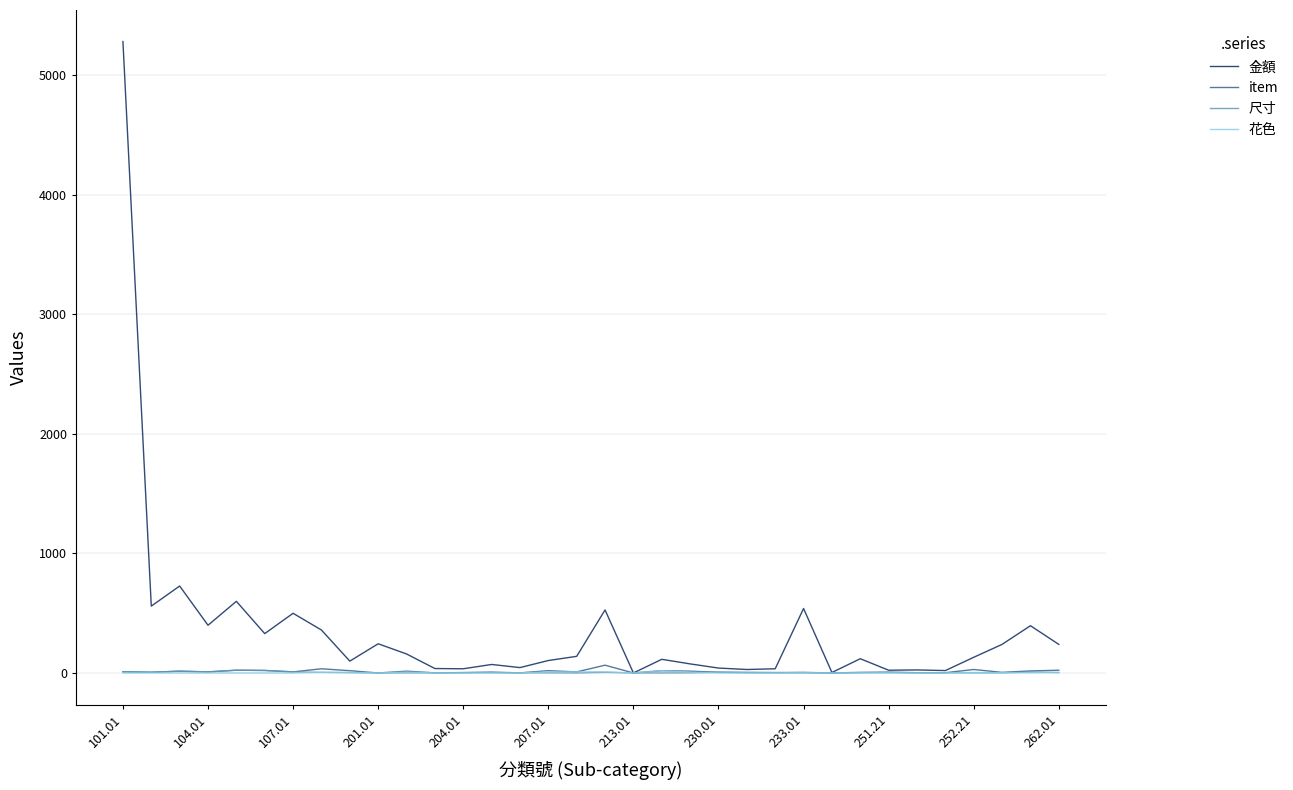

What are all the series names shown in the legend?

金額, item, 尺寸, 花色